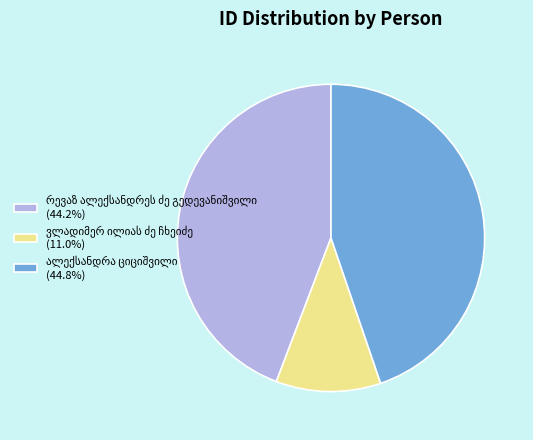

Is there any slice that represents more than half of the pie?

No